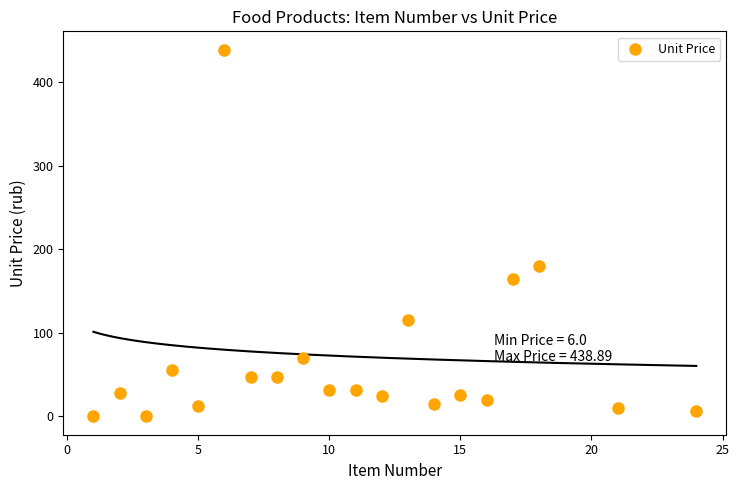

What Y value in the scatter plot is closest to 219?

180.0